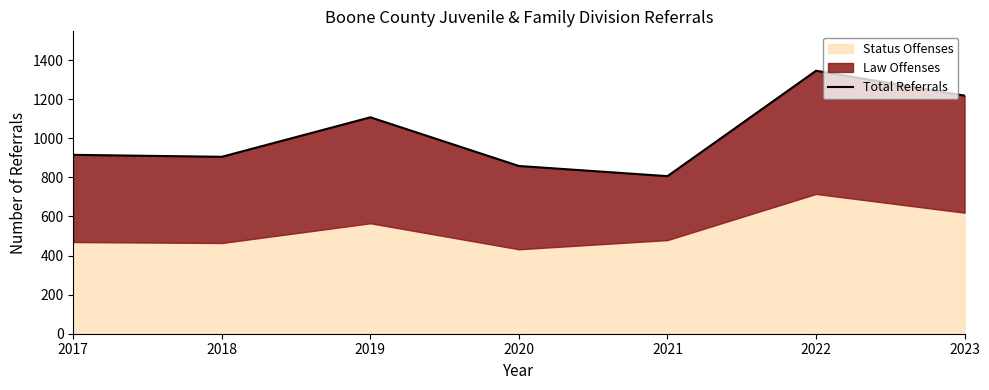

How many data points are above 915?

3